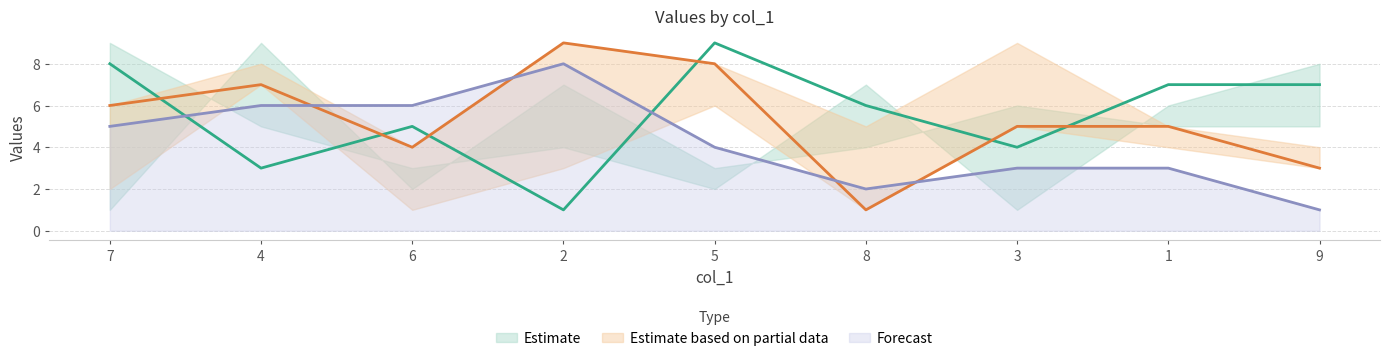

What is the sum of the col_3 values at 4 and 3?

7